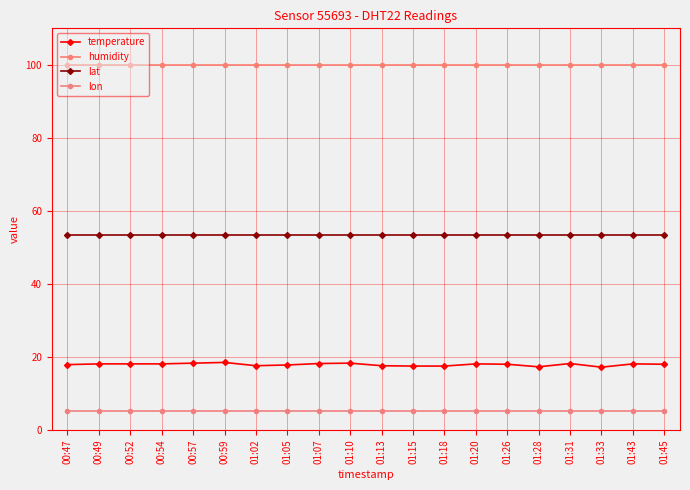

What is the maximum value shown in the chart?

99.9